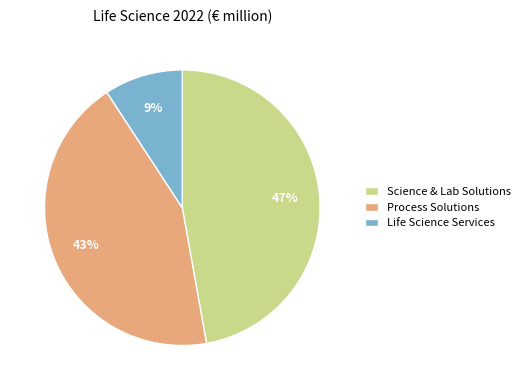

Is it true that Science & Lab Solutions is 47% of the pie?

True